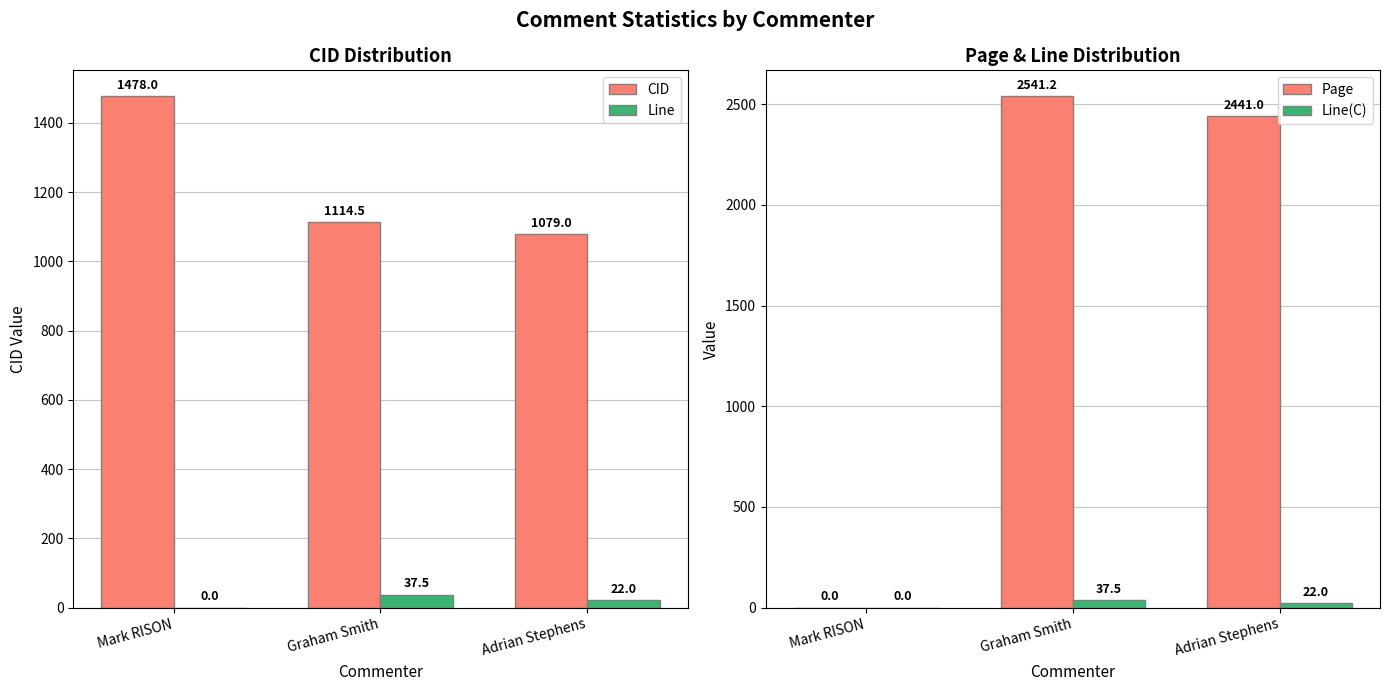

What position from the left is Adrian Stephens?

3